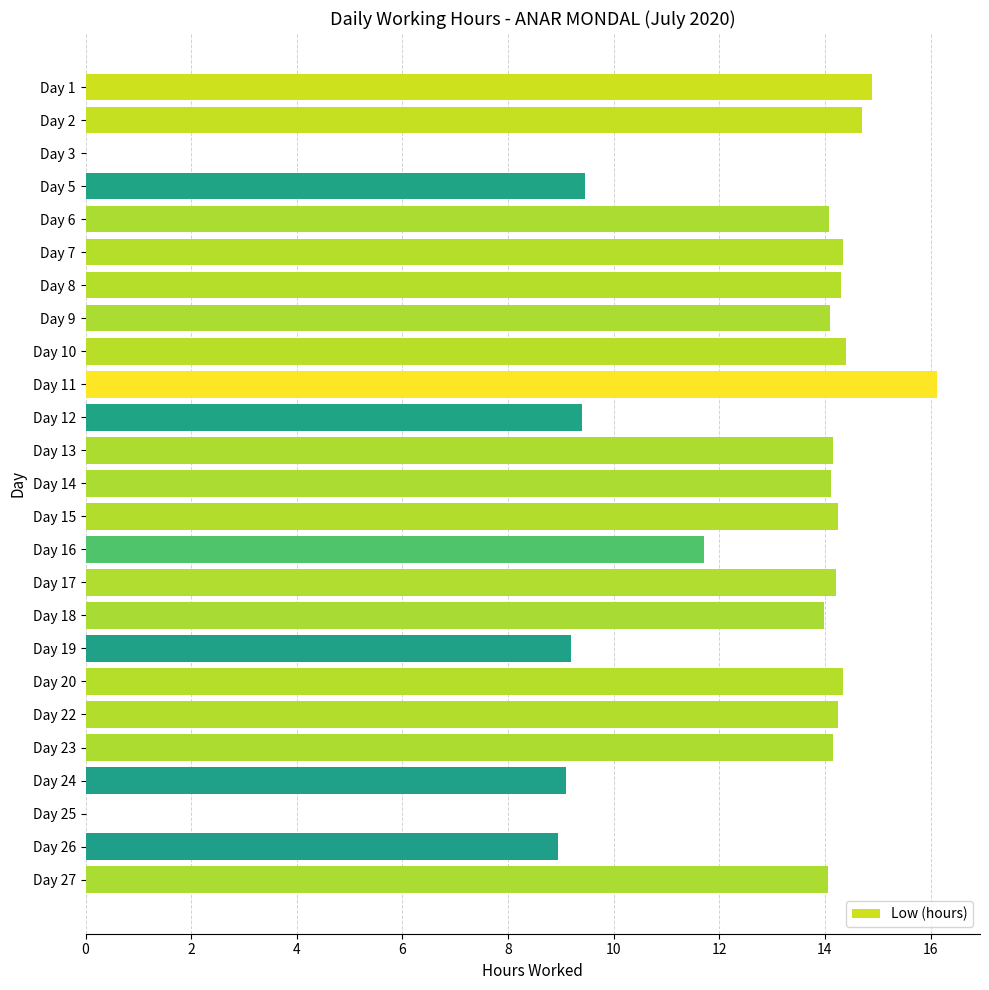

What is the sum of all values?

302.3